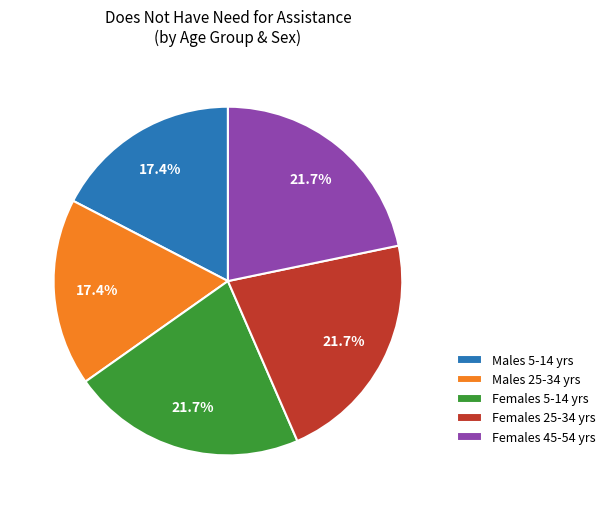

Approximately how many times larger is the value at Males 25-34 yrs compared to Males 5-14 yrs?

1.0